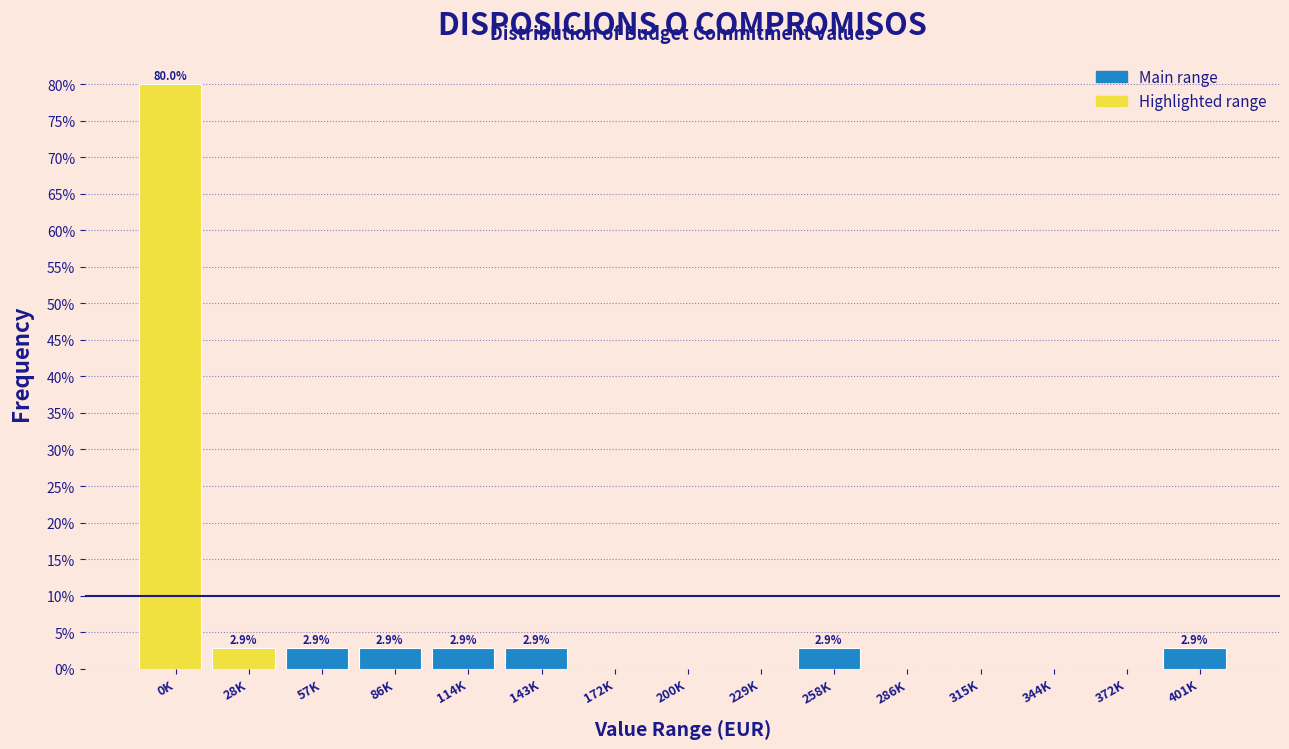

Reading left to right, what are all the values shown in this chart?

0K=80.0	28K=2.9	57K=2.9	86K=2.9	114K=2.9	143K=2.9	172K=0.0	200K=0.0	229K=0.0	258K=2.9	286K=0.0	315K=0.0	344K=0.0	372K=0.0	401K=2.9